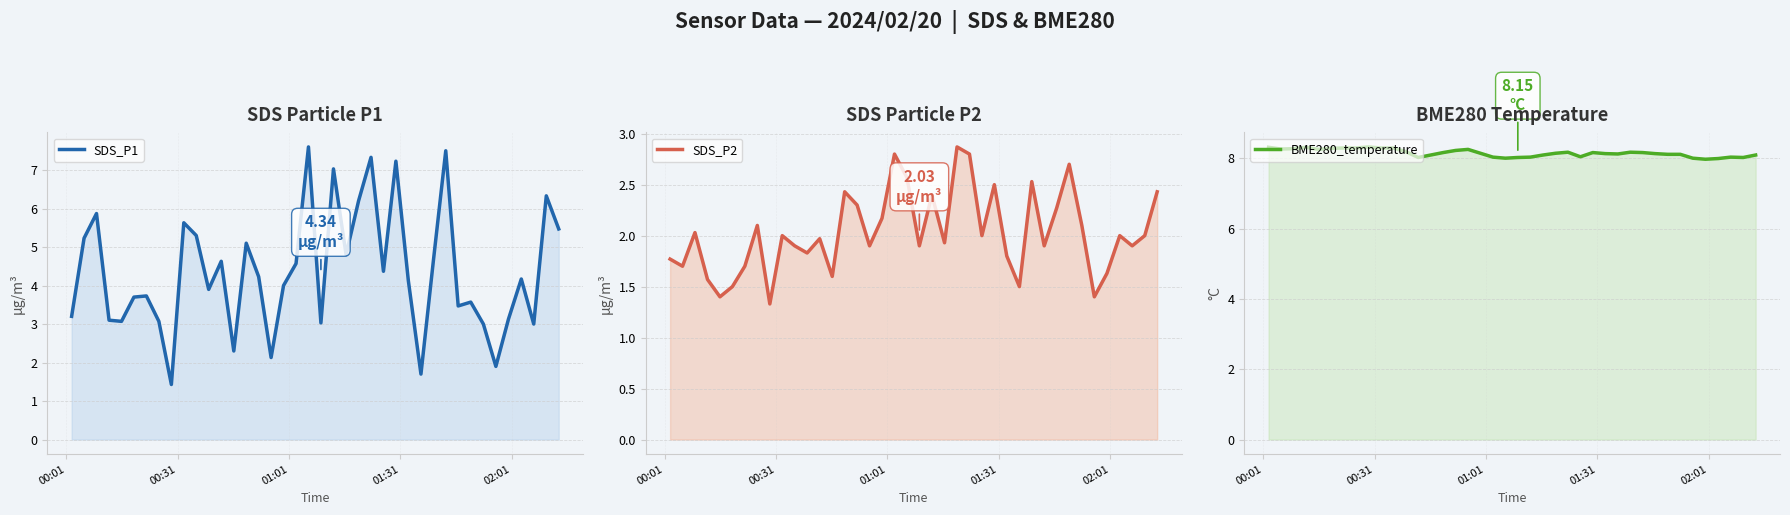

Where does the BME280_temperature series first go above 8?

00:01